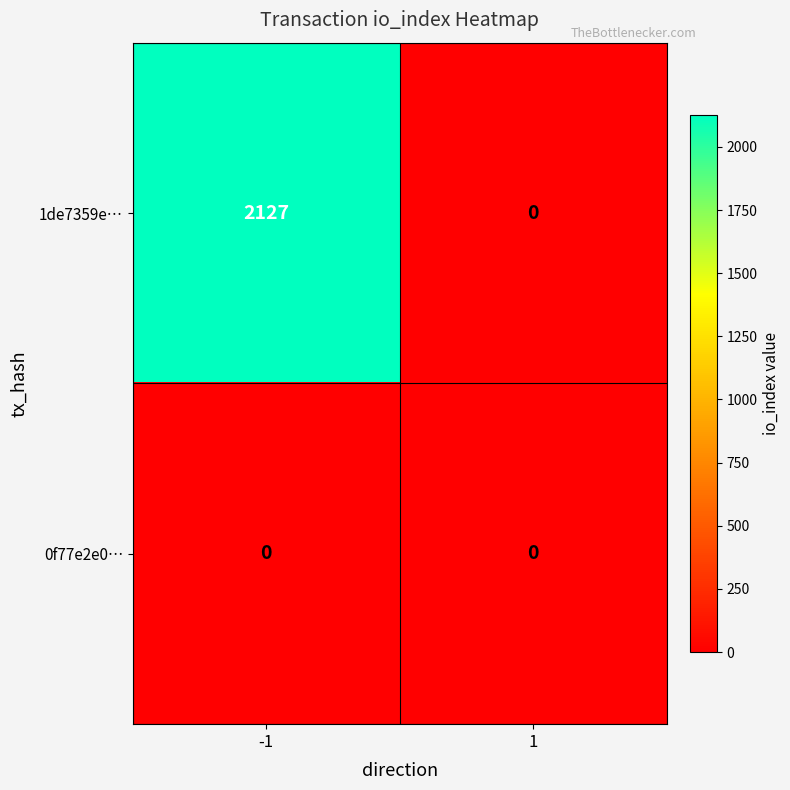

Which series has the largest total across all categories?

1de7359e…